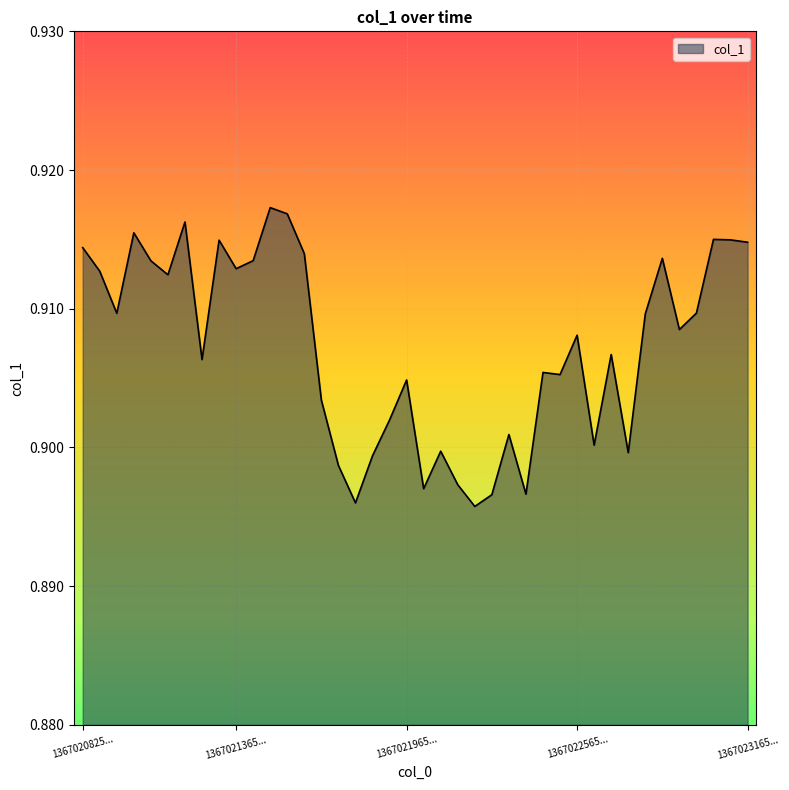

Does the chart have visible grid lines?

Yes